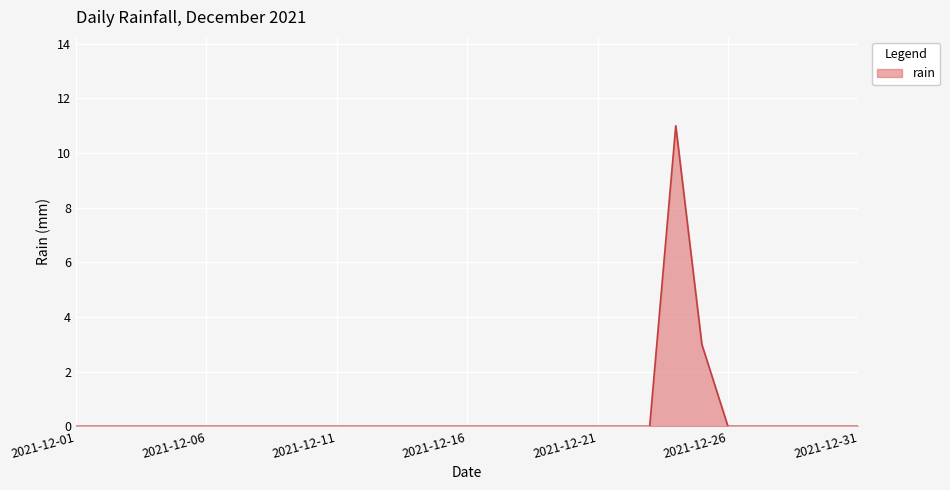

What is the maximum value shown in the chart?

11